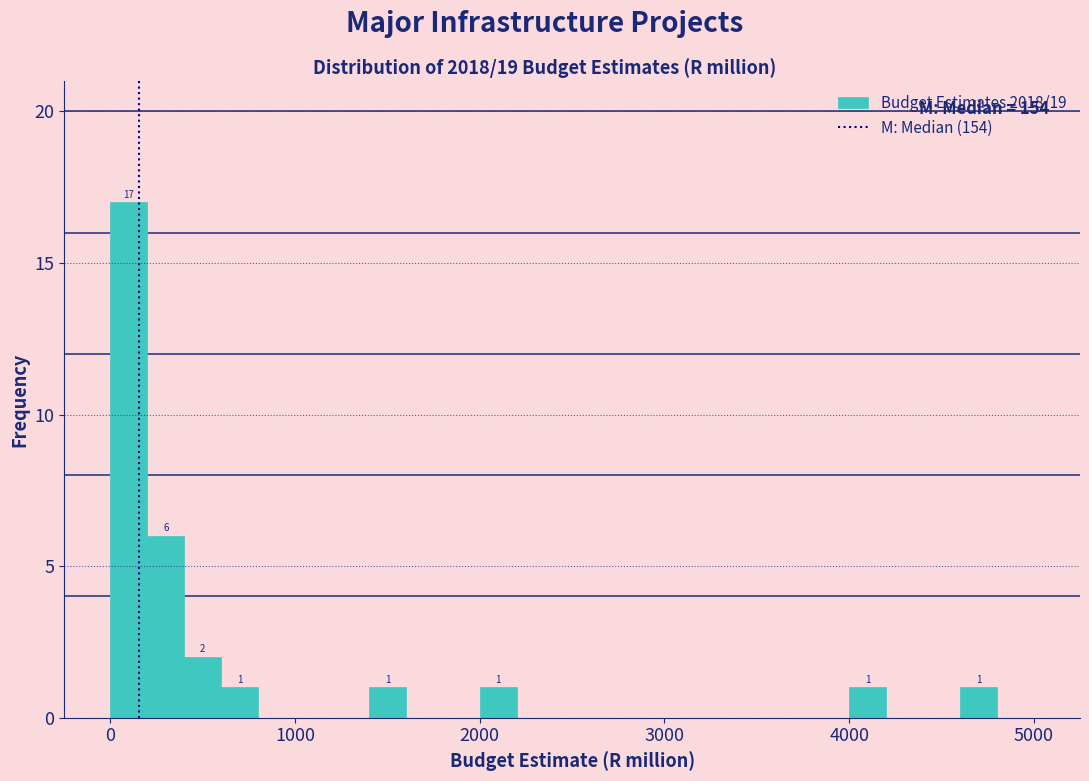

Around what value on the x-axis is the tallest bar? Give the approximate position of its centre, as read against the axis.

100